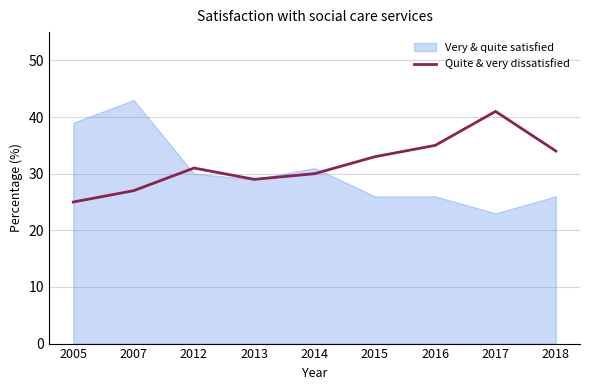

What is the maximum value shown in the chart?

43